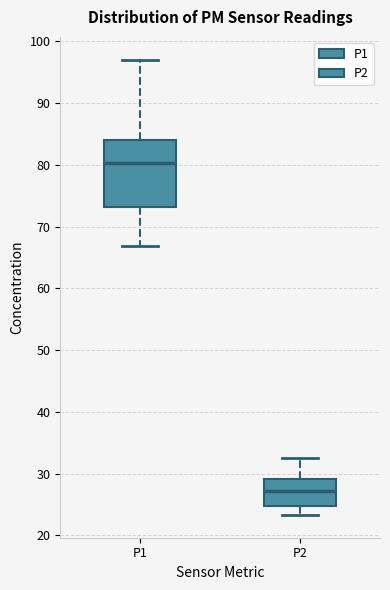

Which box has the lowest median line?

P2